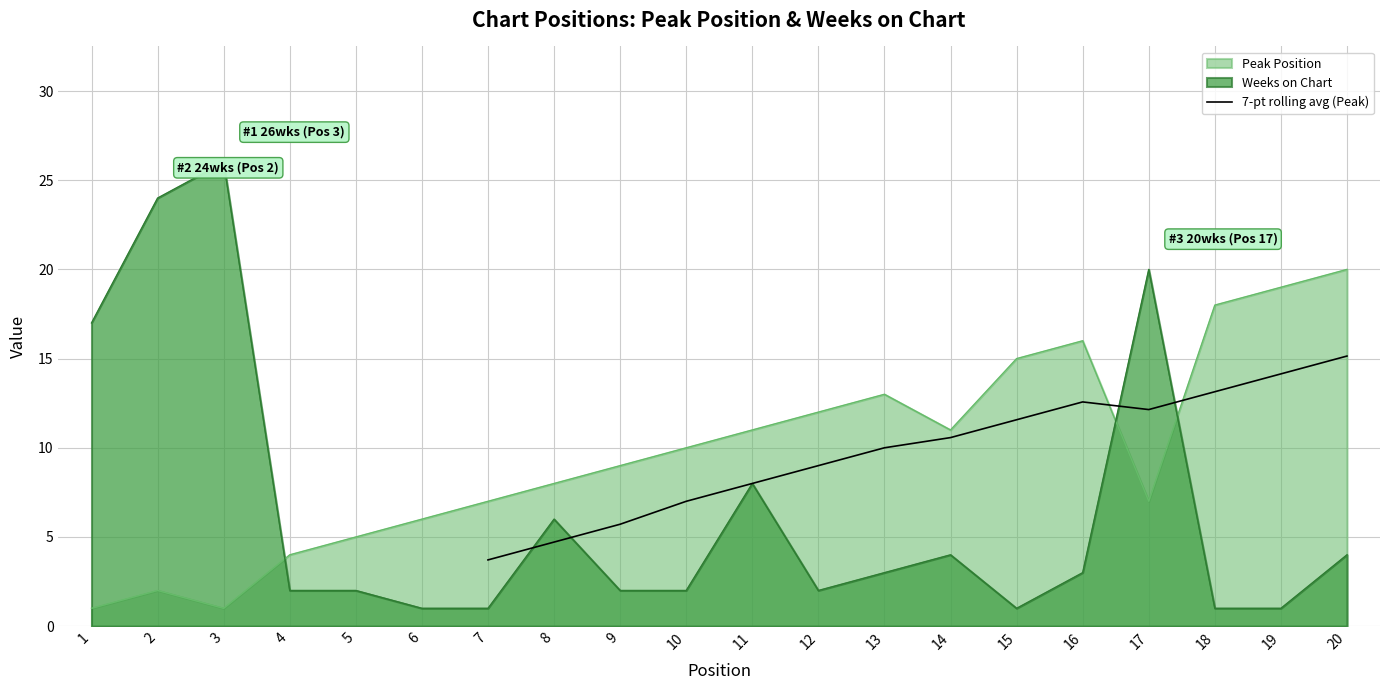

What is the difference between the maximum and minimum values?

11.4